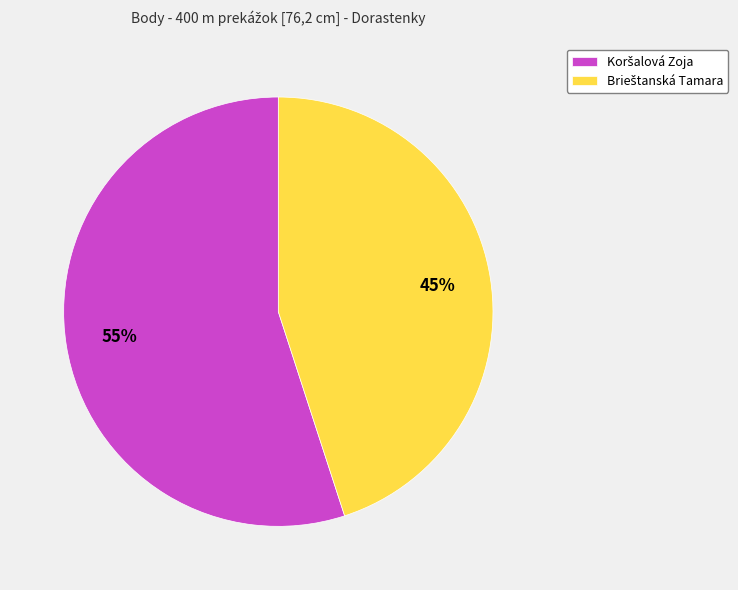

To the nearest percent, what is the average slice percentage?

50%